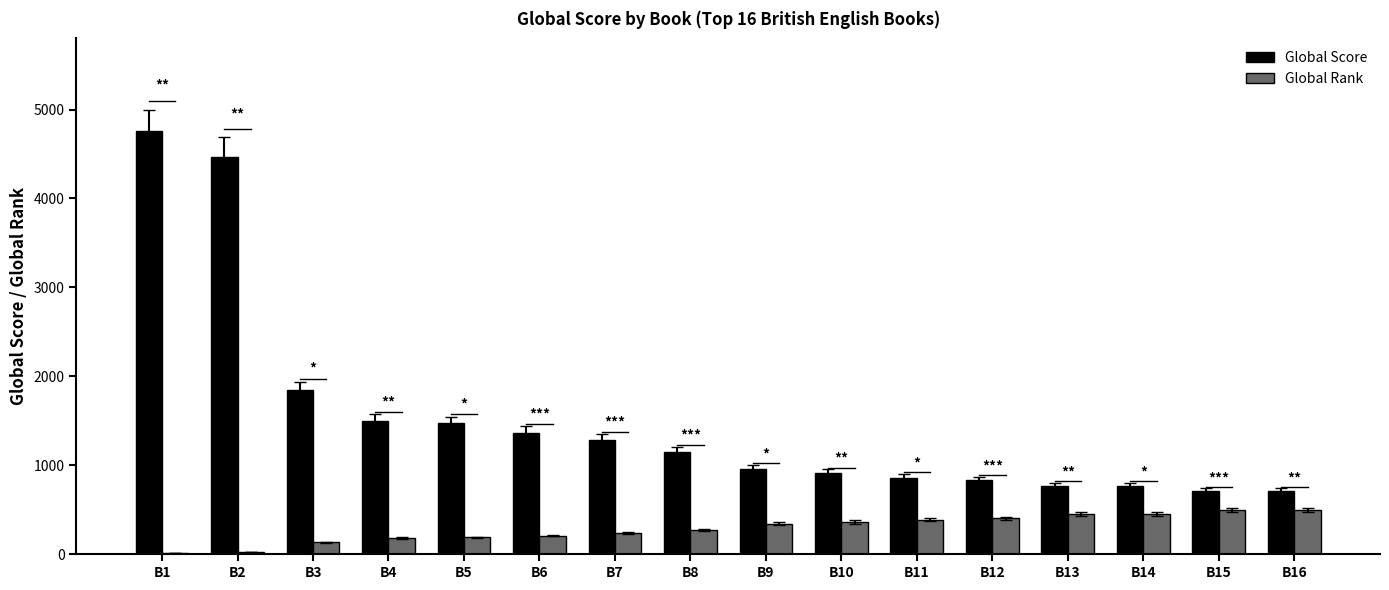

Which category has the highest value across all series?

B1